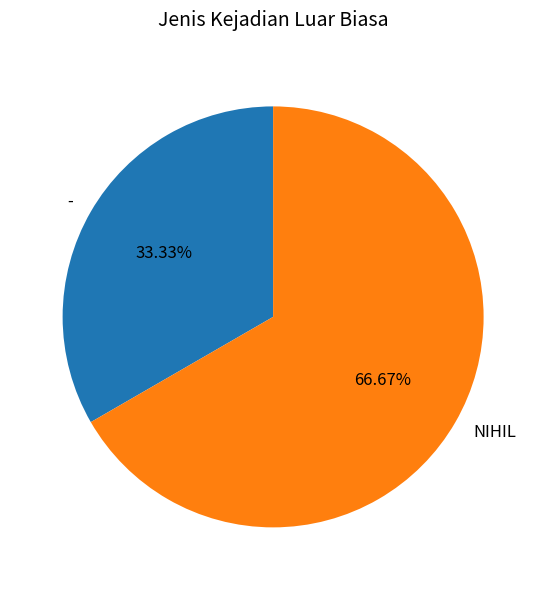

Rank the categories by value from lowest to highest.

-, NIHIL